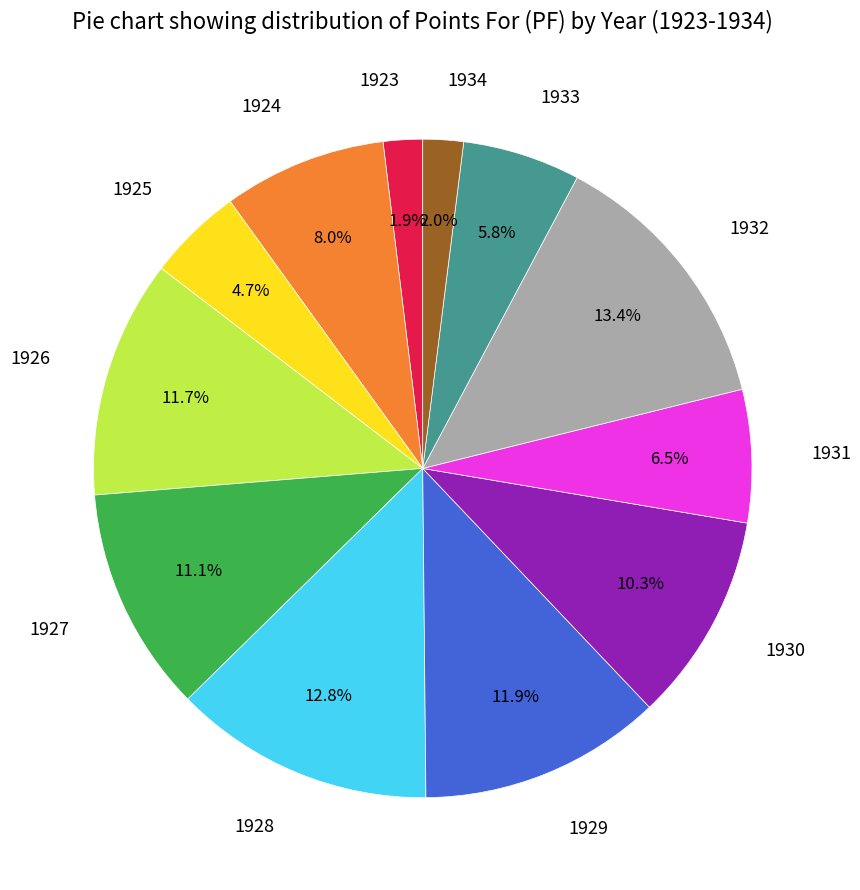

To the nearest percent, what percentage of the pie is 1930?

10%